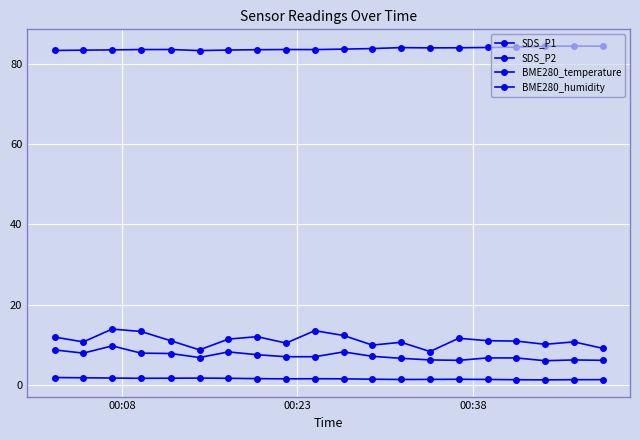

What is the value of the SDS_P1 point at the 7th from the left?

11.4